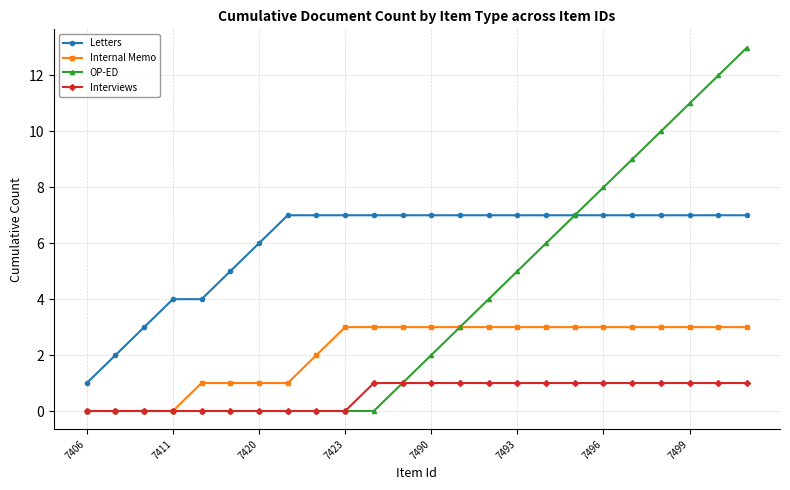

What is the difference between the second highest and second lowest values in the Internal Memo series?

3